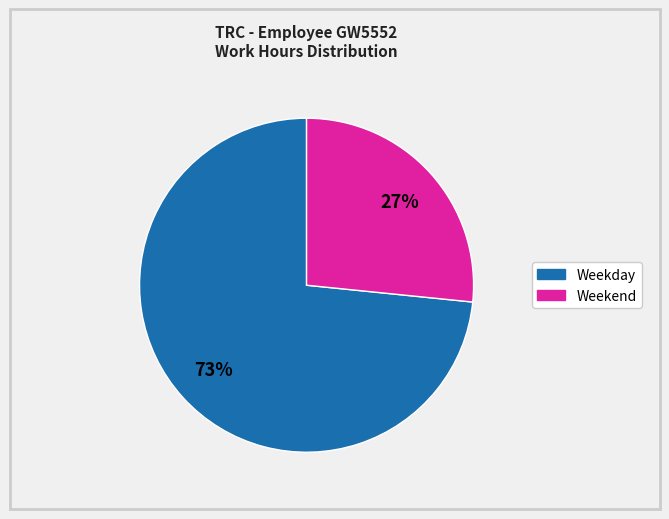

Is there any slice that represents more than half of the pie?

Yes